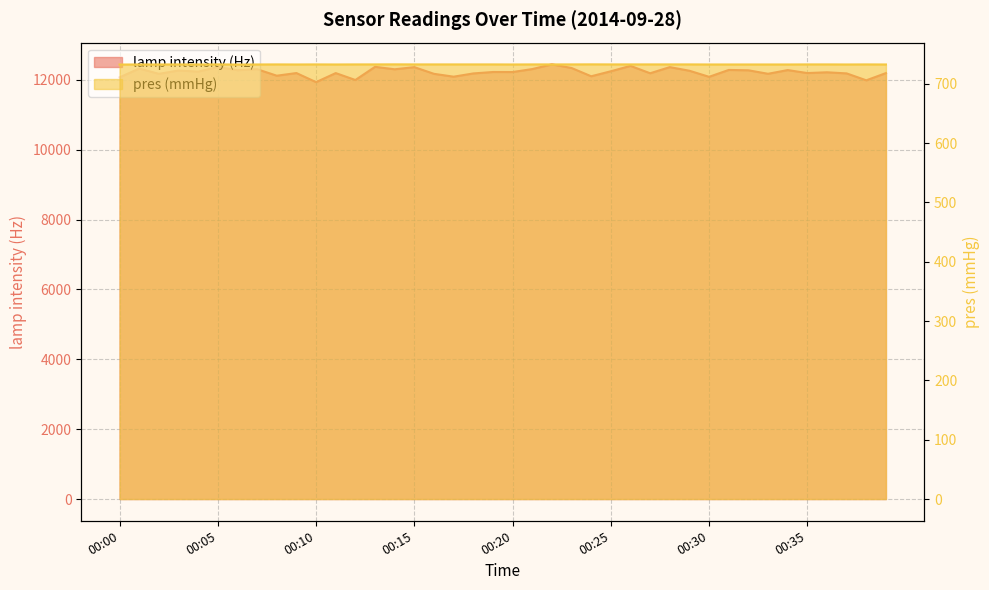

Which series has the largest total across all categories?

lamp intensity (Hz)